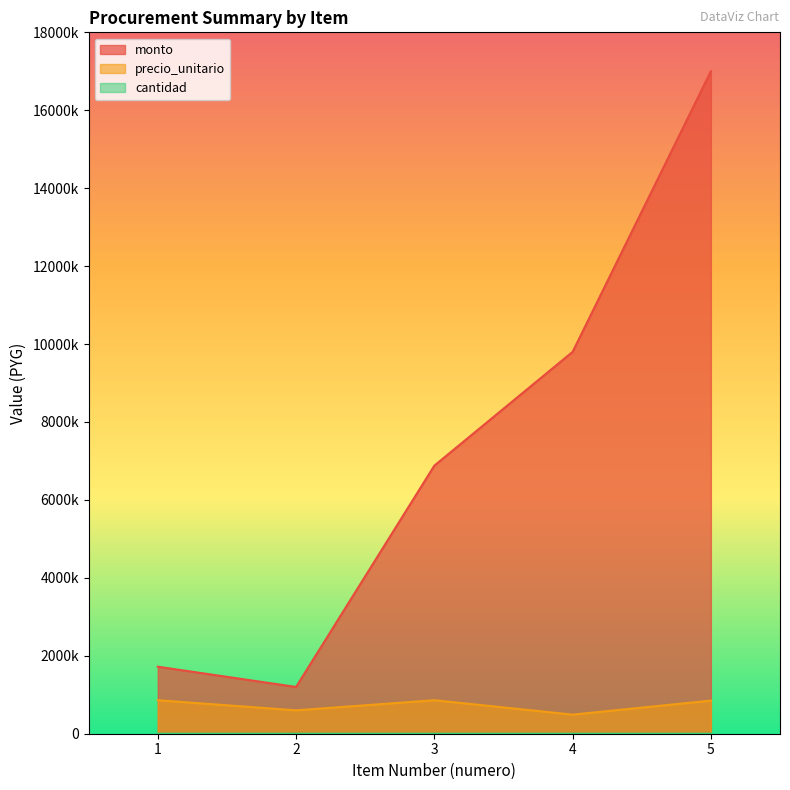

At which category does monto reach its first local valley?

2